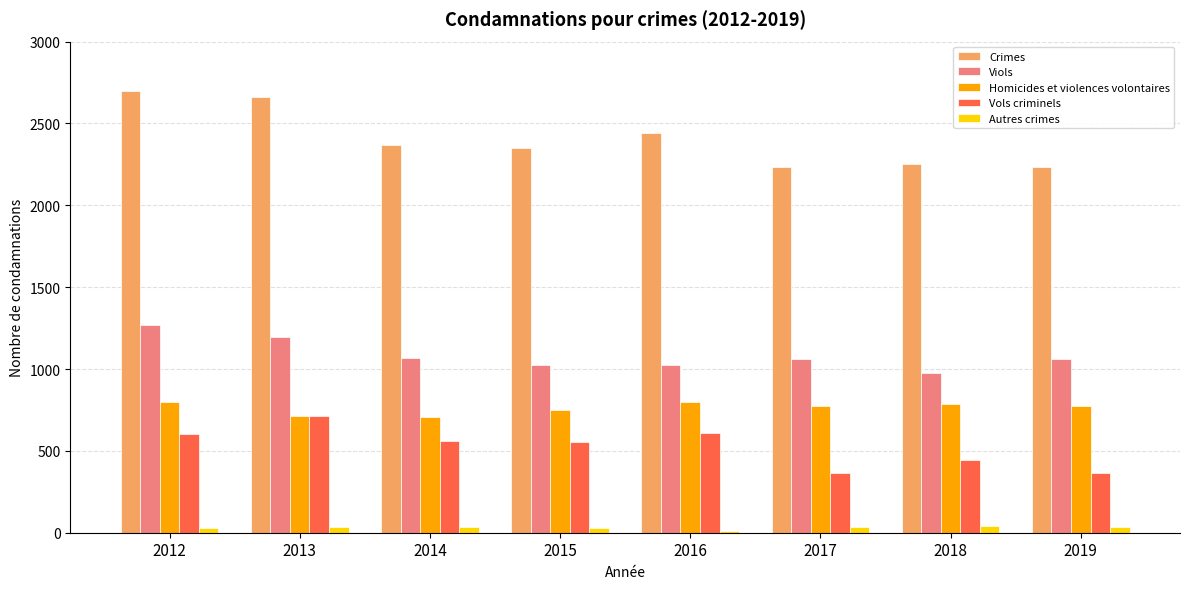

Which category has the highest value in the Vols criminels series?

2013